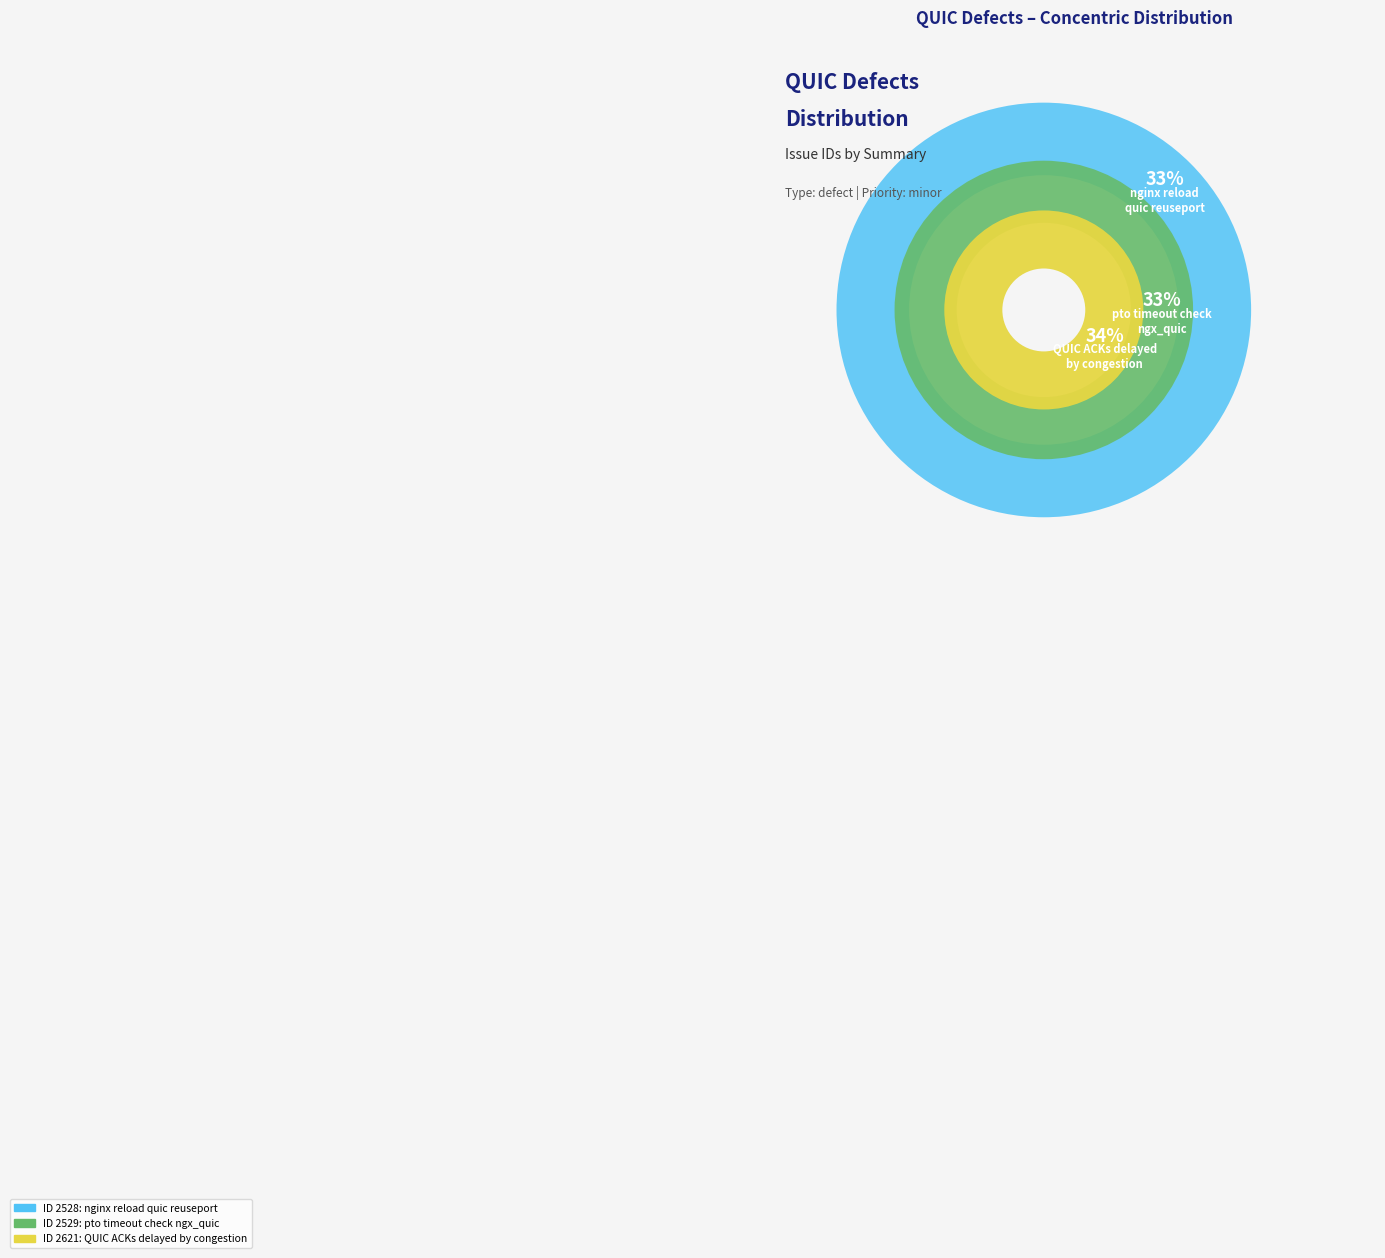

Which has a higher value, nginx reload with quic reuseport: quic packet rejected or Can pto timeout check removed from ngx_quic?

Can pto timeout check removed from ngx_quic